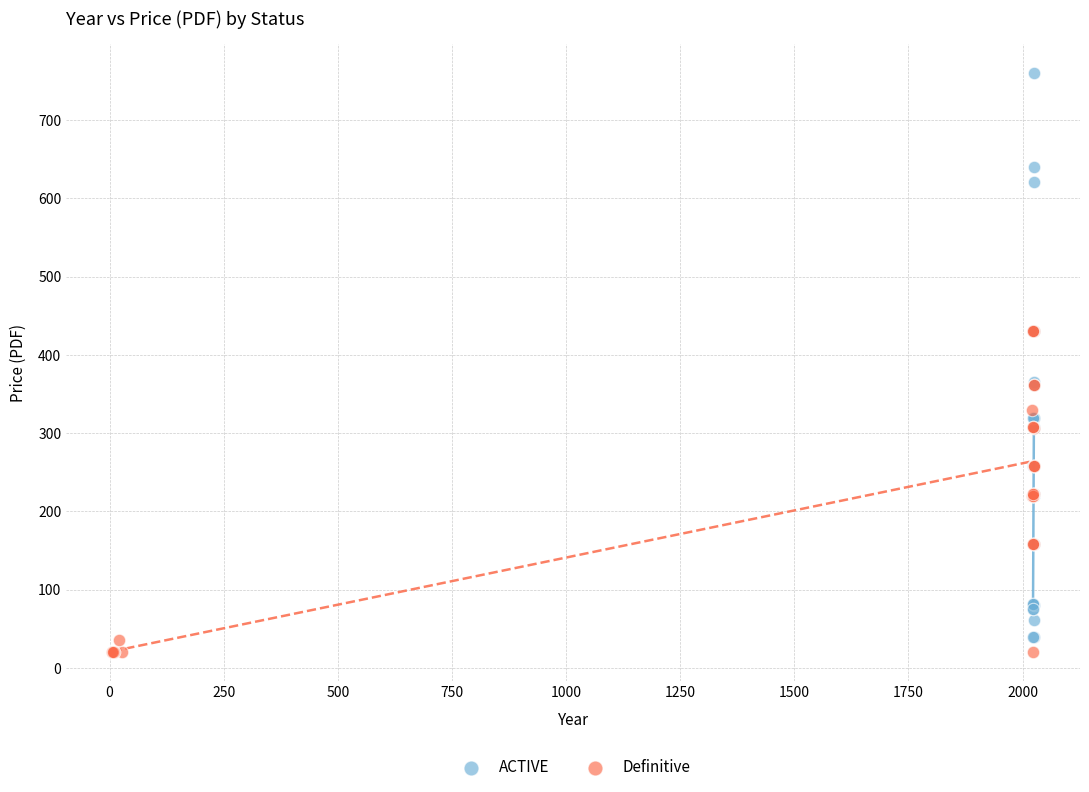

Which series has the widest spread of Y values?

ACTIVE